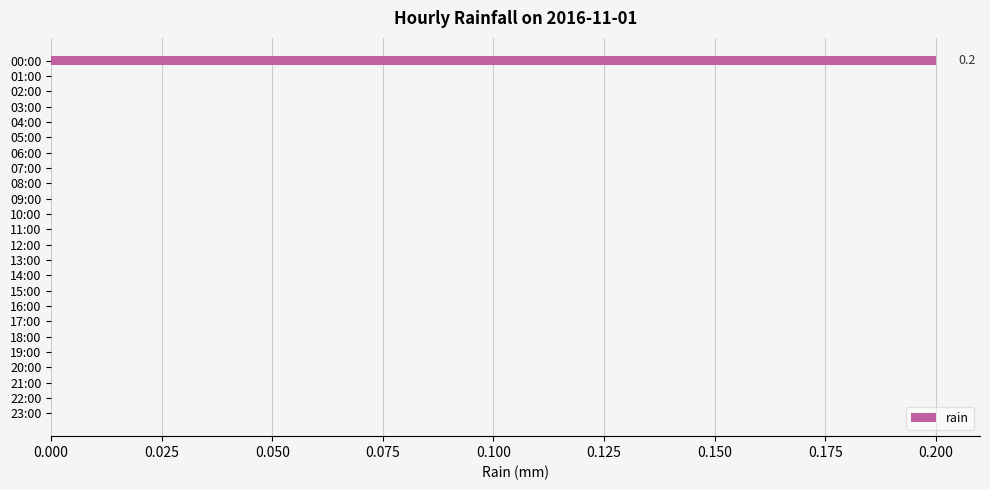

True or false: the data shows 0.0 at 22:00.

True